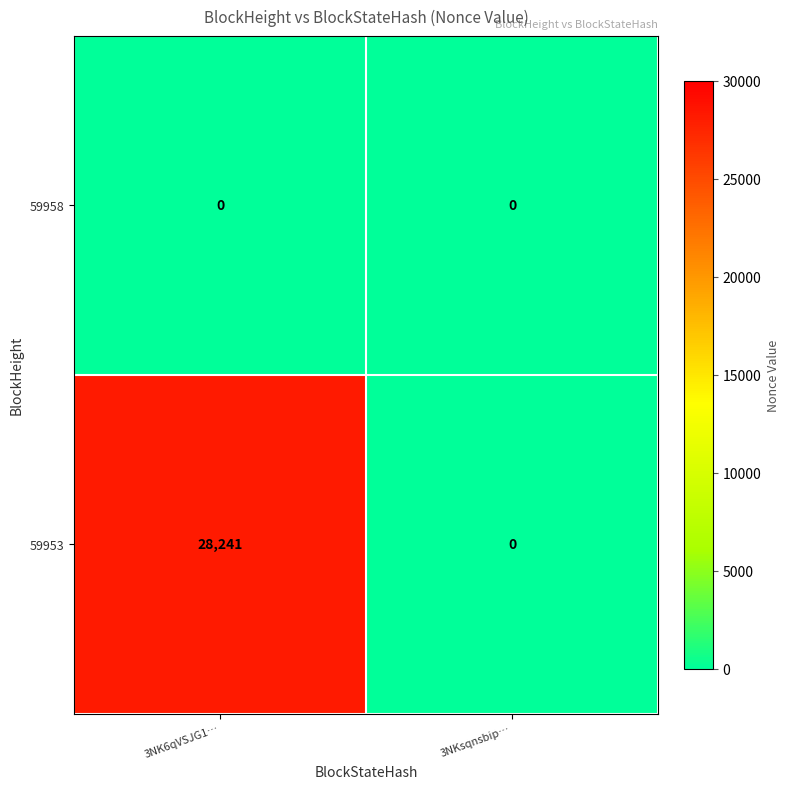

At how many categories does at least one series exceed 14480?

1